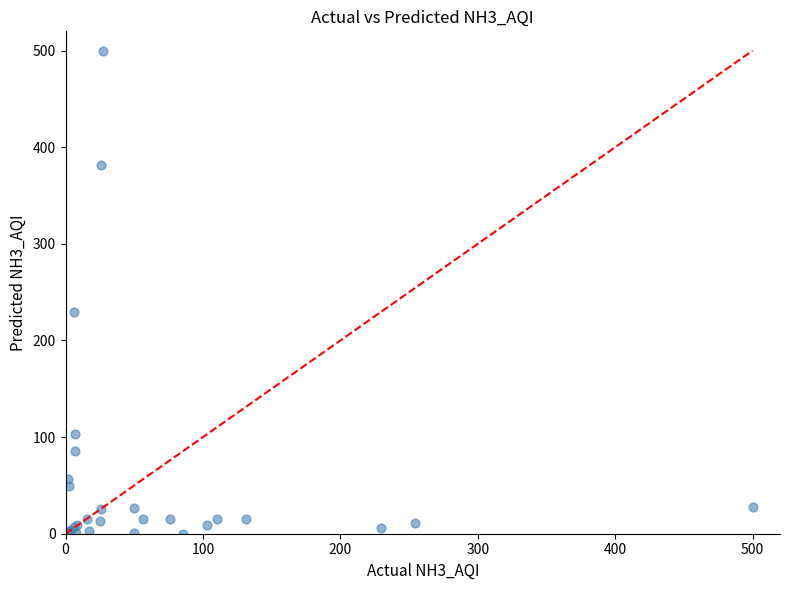

What Y value in the scatter plot is closest to 250?

229.9